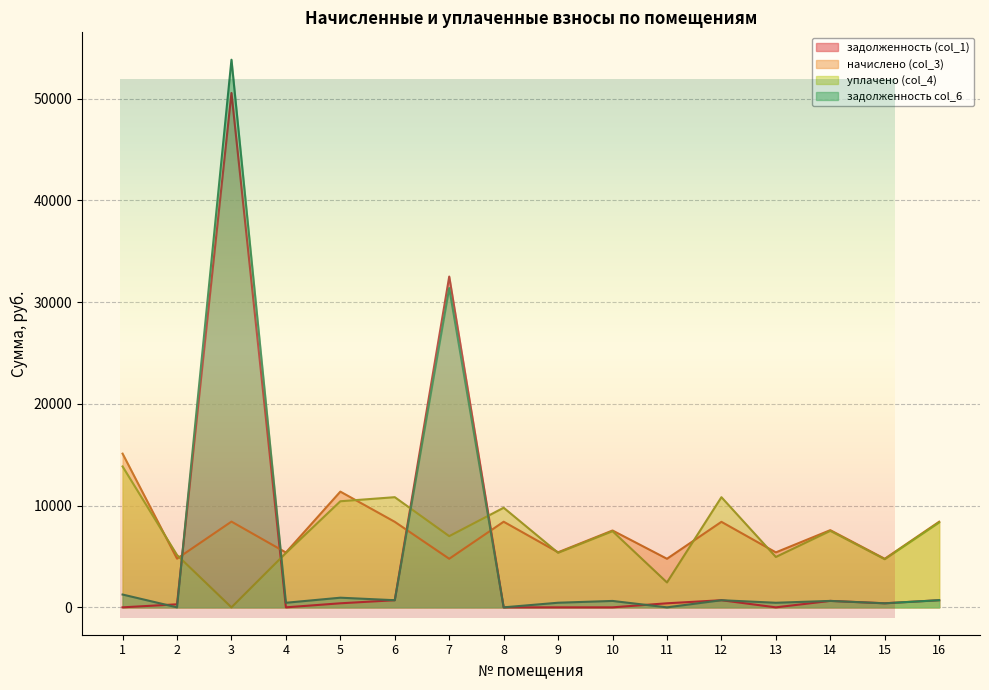

What is the value of the начислено (col_3) point at the 14th from the left?

7587.8